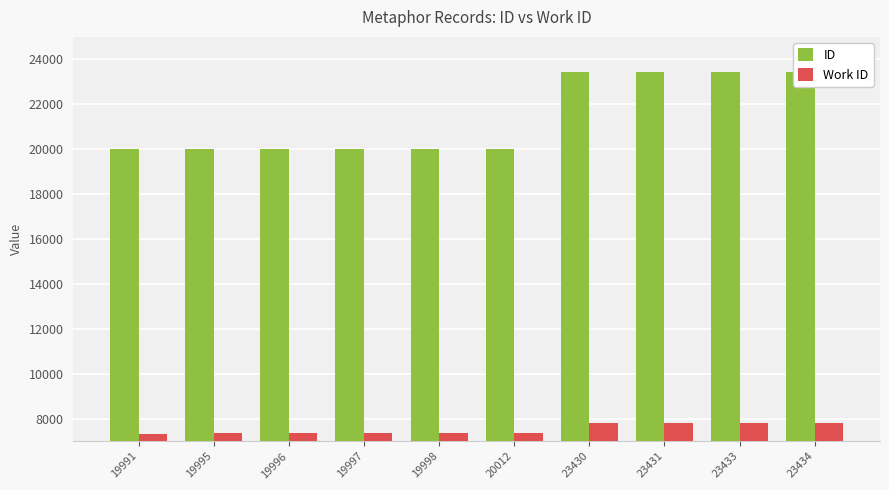

Is it true that ID equals 23431 at 23431?

True